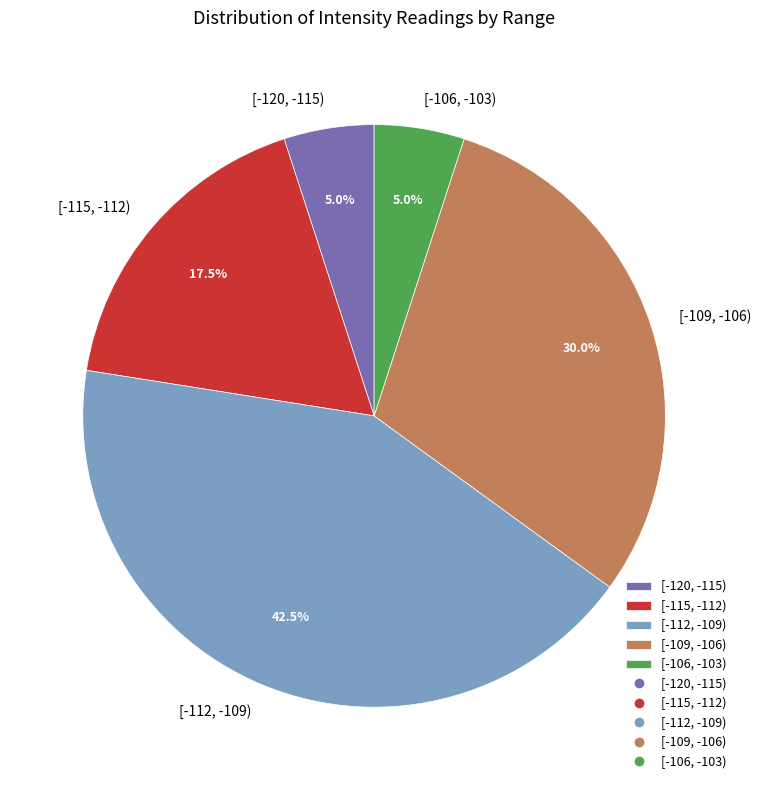

What percentage is NOT represented by [-120, -115)?

95.0%